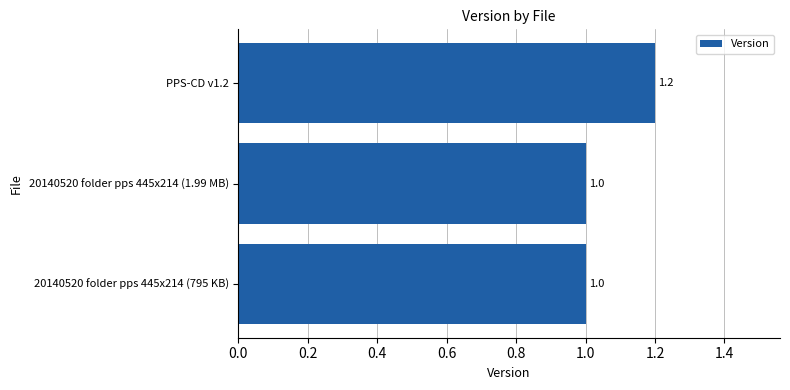

Count the values in the range 1 to 2.

3